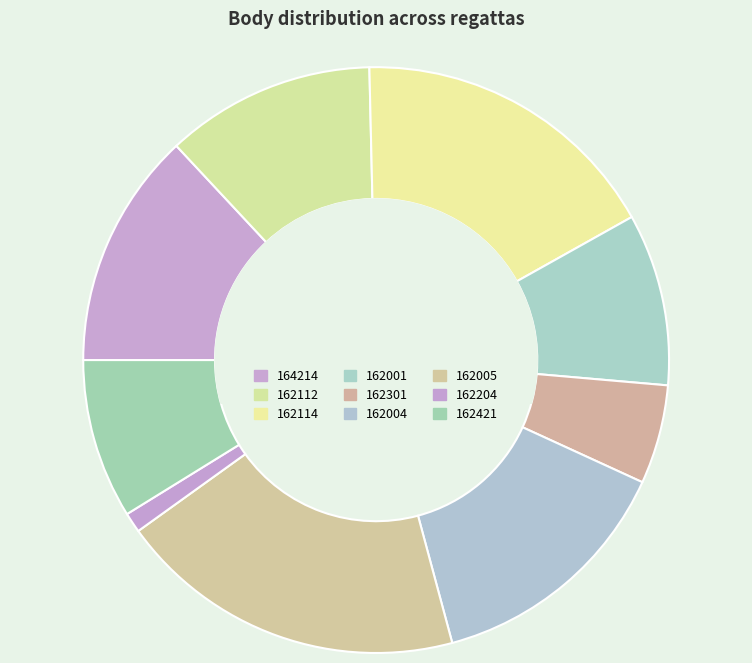

How many slices are in this pie chart?

9